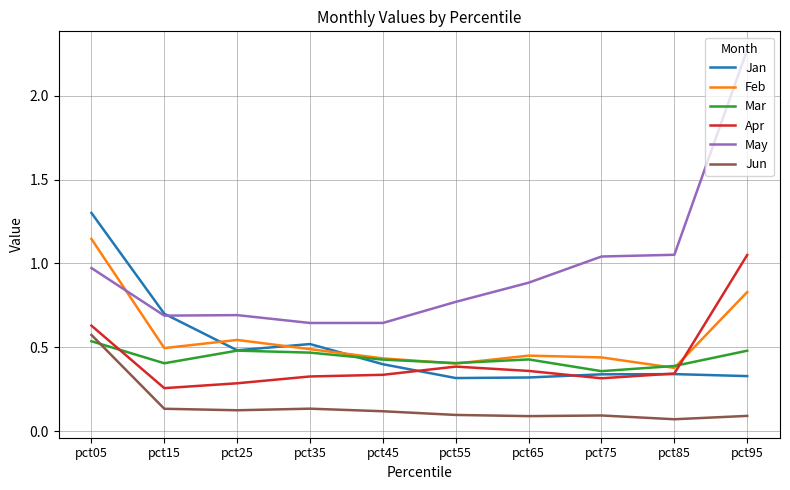

At which label does May reach its peak?

pct95